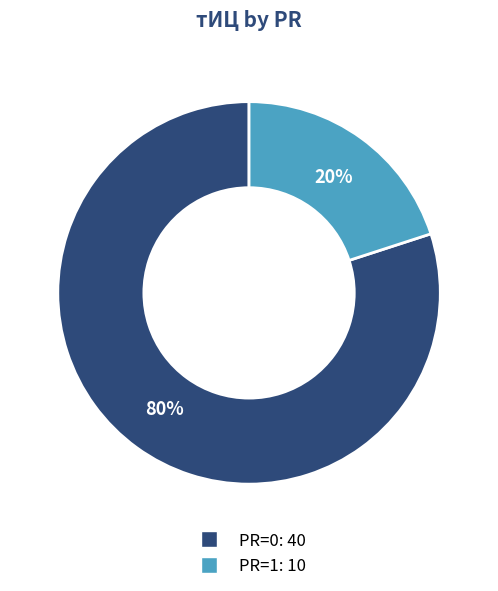

To the nearest percent, what is the average slice percentage?

50%